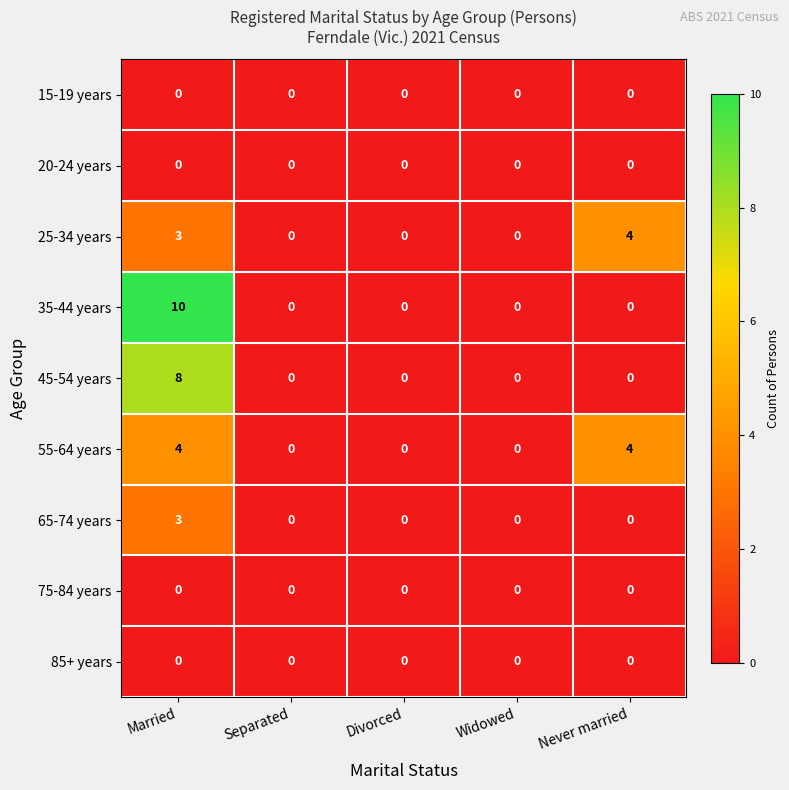

Between Married and Separated, which series saw the biggest shift?

35-44 years